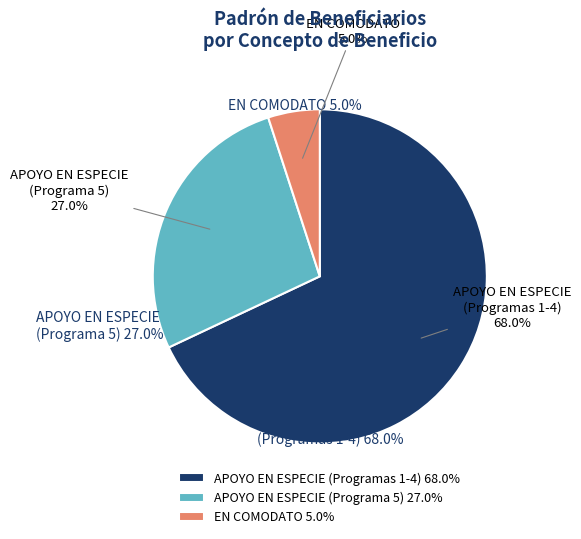

Approximately how many times larger is the value at APOYO EN ESPECIE (Programa 5) compared to EN COMODATO?

5.4